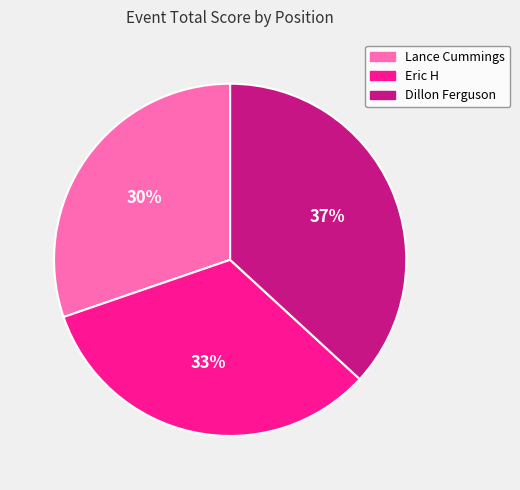

Is Dillon Ferguson the majority of the pie?

No